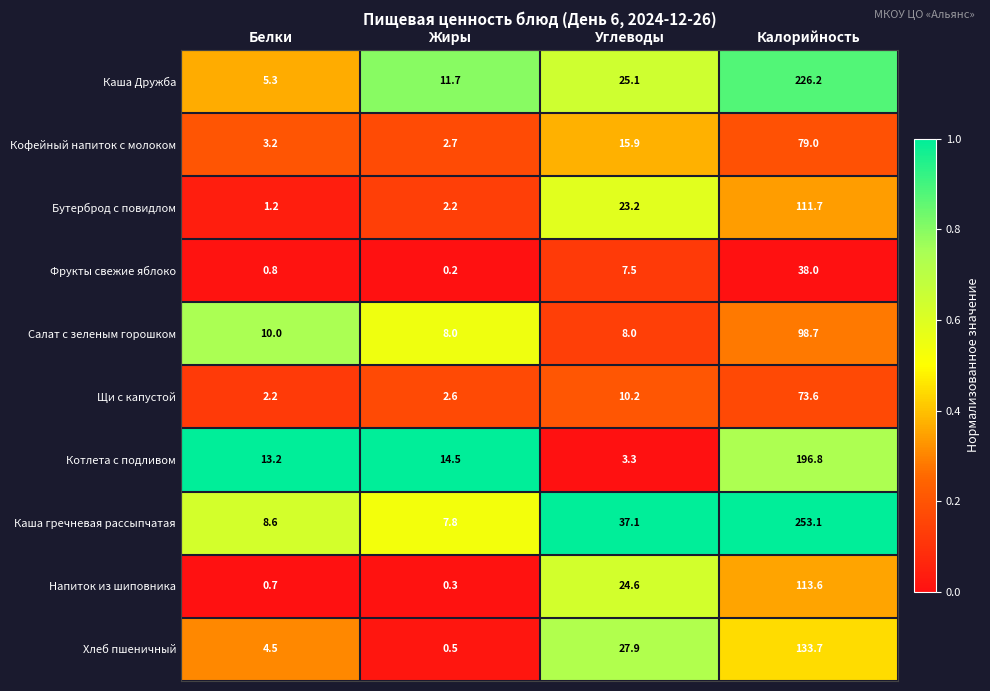

What is the difference between the Фрукты свежие яблоко values at Жиры and Углеводы?

7.3